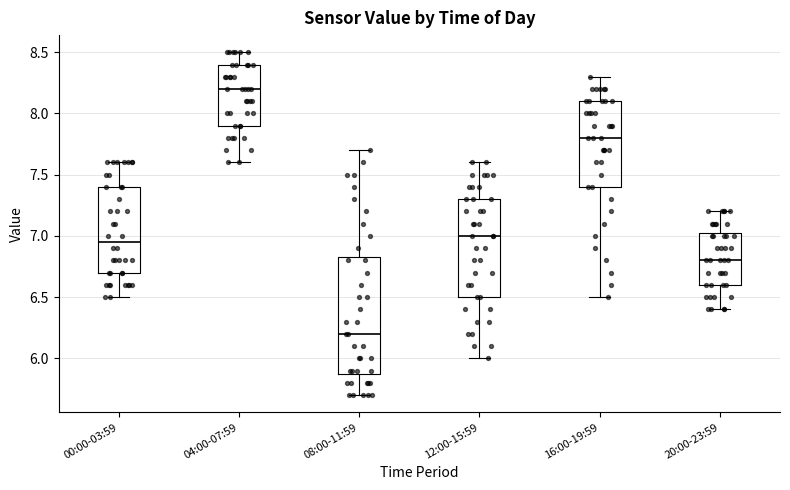

Reading left to right, read every box against the y-axis: the position of its median line, the range the box covers, and the ends of its whiskers. The values are not printed on the chart, so give them approximately, as read against the axis.

00:00-03:59: median 6.95, box 6.70 to 7.40, whiskers 6.50 to 7.60
04:00-07:59: median 8.20, box 7.90 to 8.40, whiskers 7.60 to 8.50
08:00-11:59: median 6.20, box 5.90 to 6.85, whiskers 5.70 to 7.70
12:00-15:59: median 7.00, box 6.50 to 7.30, whiskers 6.00 to 7.60
16:00-19:59: median 7.80, box 7.40 to 8.10, whiskers 6.50 to 8.30
20:00-23:59: median 6.80, box 6.60 to 7.05, whiskers 6.40 to 7.20